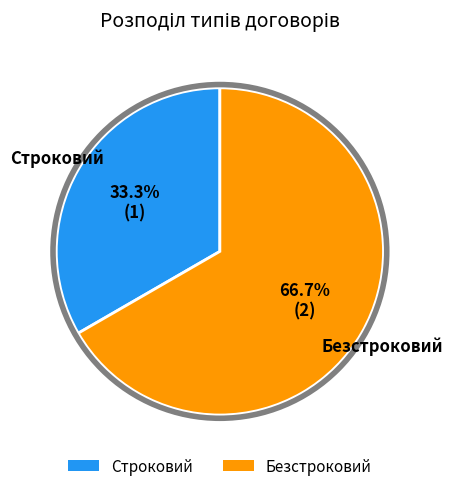

Approximately how many times larger is the value at Строковий compared to Безстроковий?

0.5